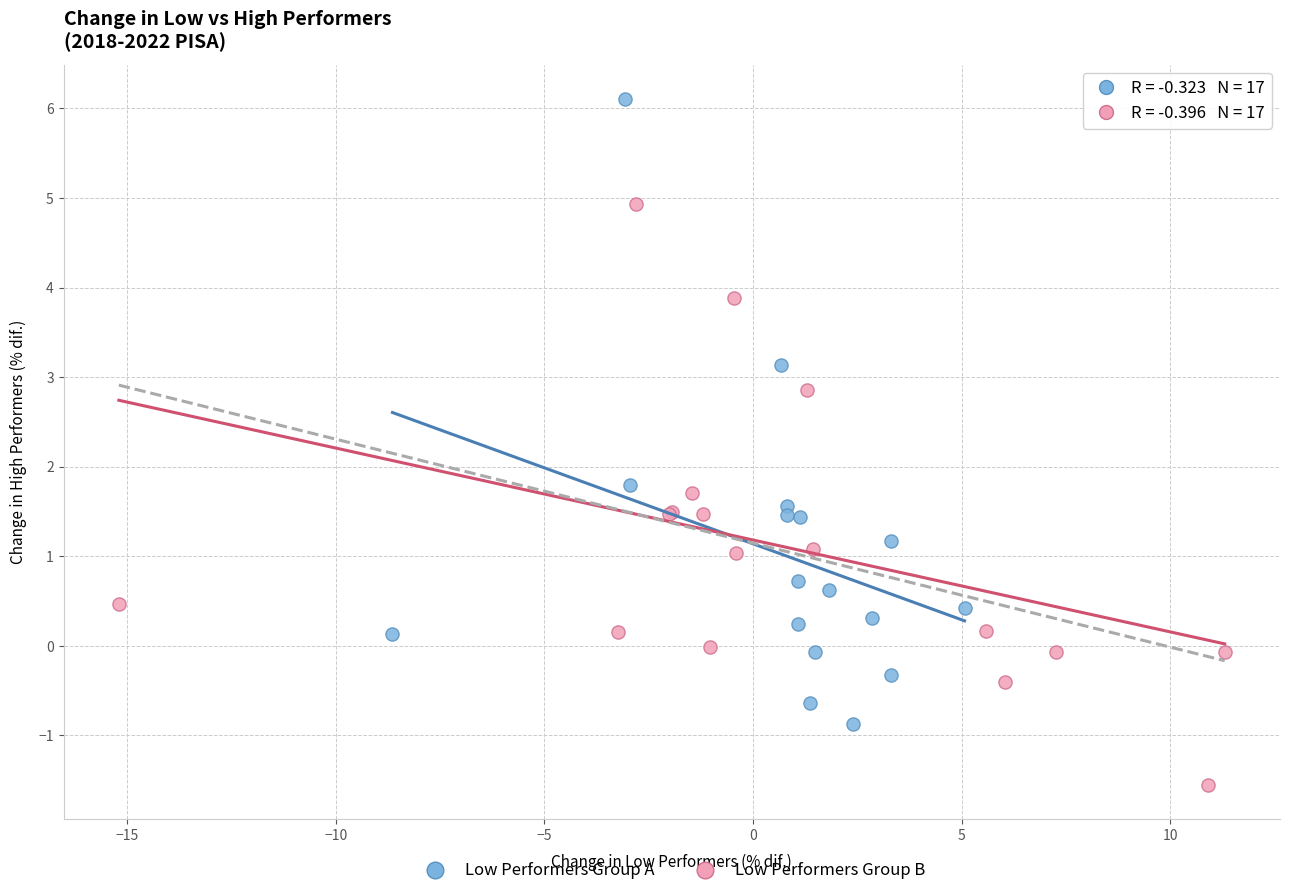

Which series reaches the minimum Y coordinate?

Low Performers Group B